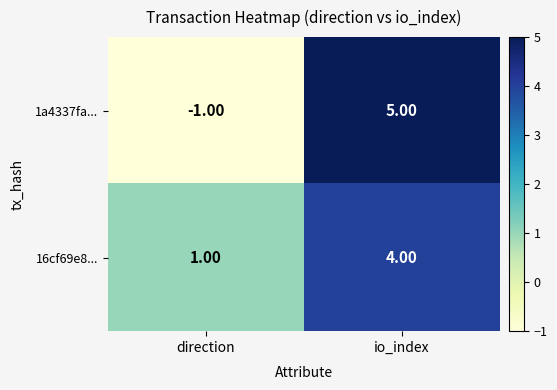

Which category has the lowest value across all series?

direction